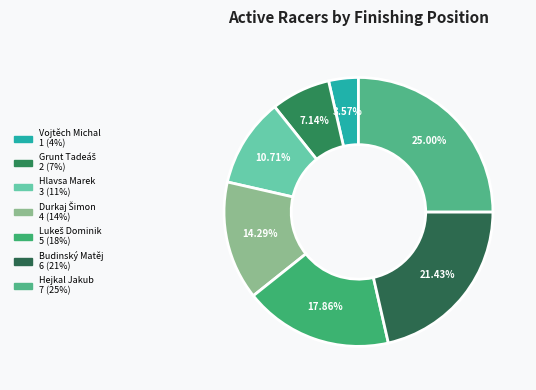

Between Hejkal Jakub and Hlavsa Marek, which is larger?

Hejkal Jakub